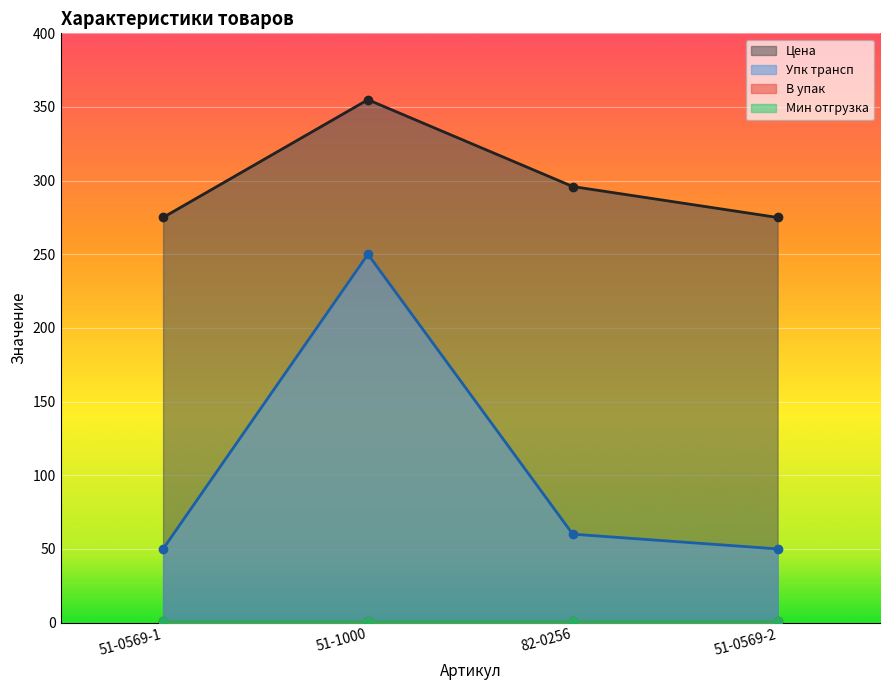

At which label does Упк трансп first exceed 60?

51-1000